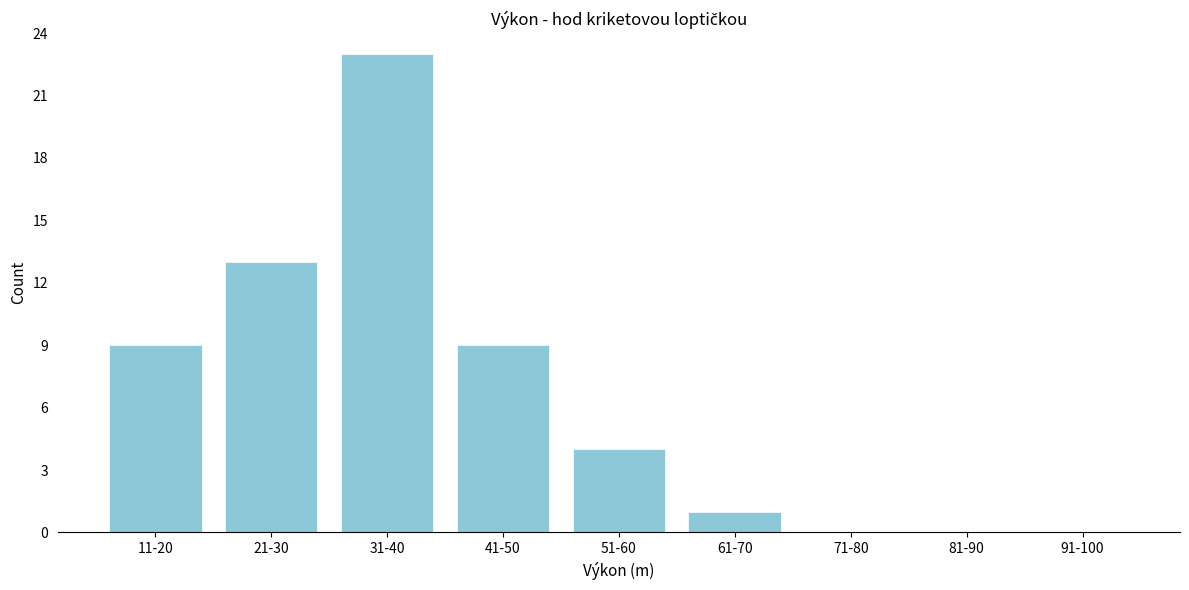

Reading left to right, what are all the values shown in this chart?

11-20=9	21-30=13	31-40=23	41-50=9	51-60=4	61-70=1	71-80=0	81-90=0	91-100=0